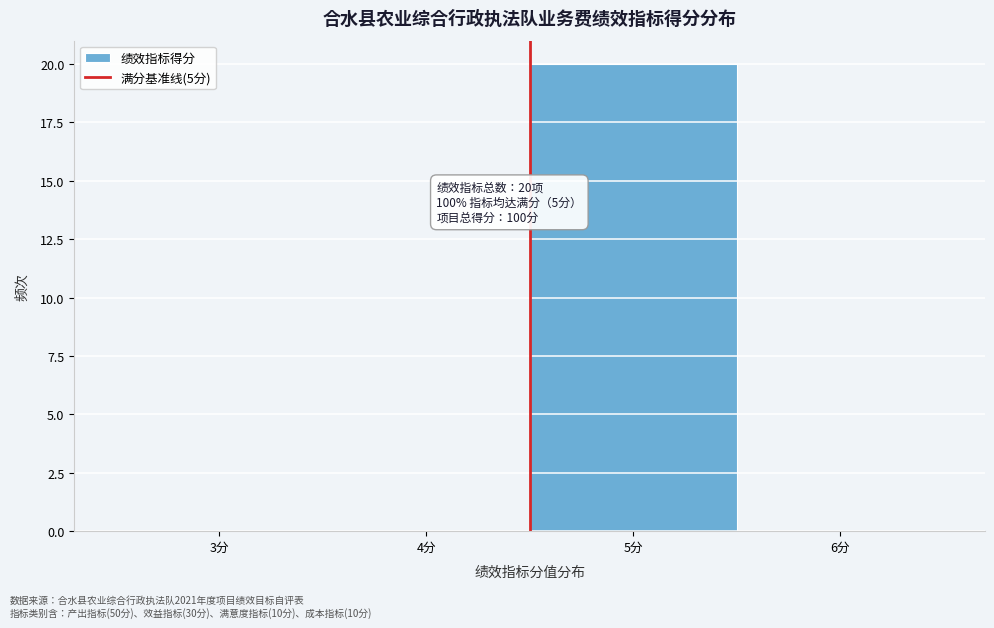

Reading left to right, transcribe all the data shown in this chart.

3分=0	4分=0	5分=20	6分=0